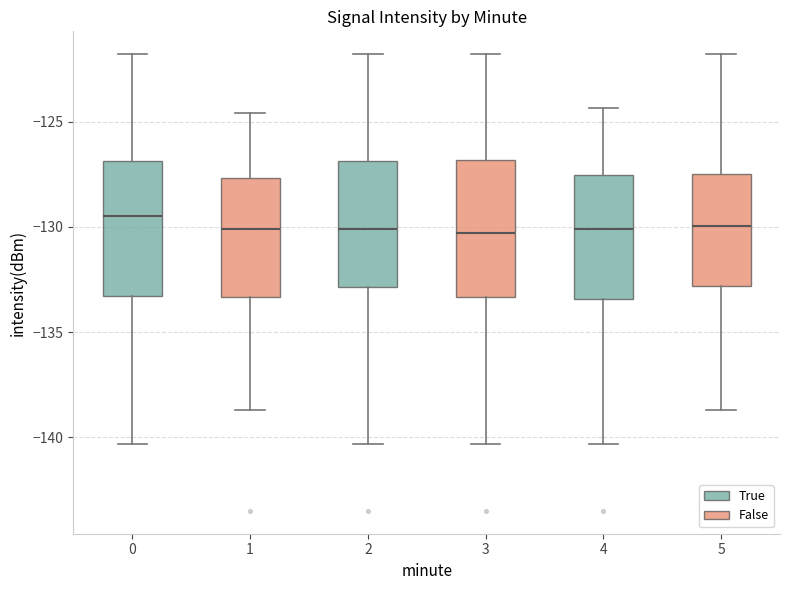

Where does the upper whisker of the box at x = 1 end on the y-axis? The values are not printed on the chart, so give them approximately, as read against the axis.

-124.5